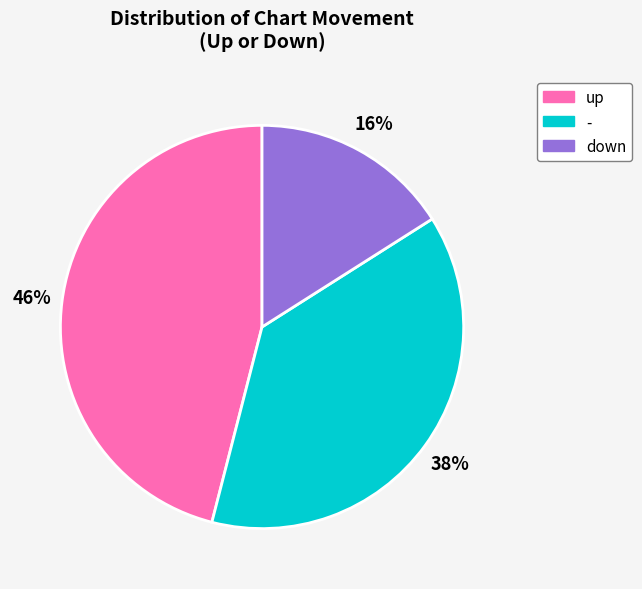

Is there any slice that represents more than half of the pie?

No